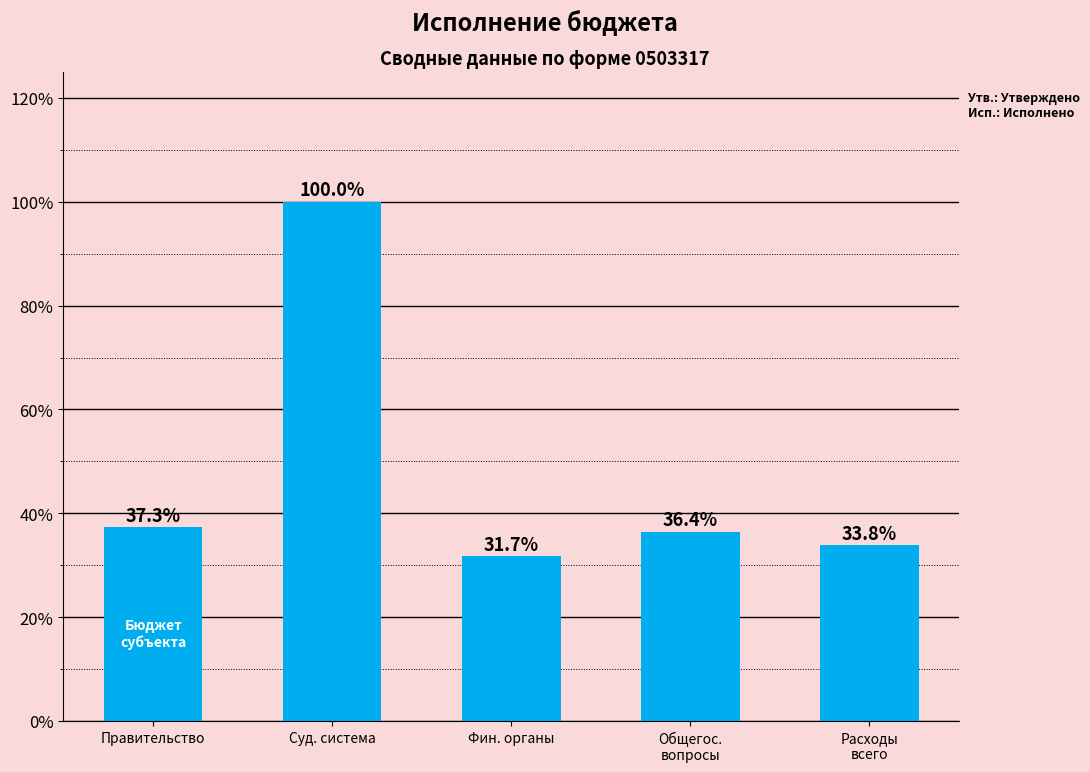

The value at Правительство is 58.7. True or false?

False